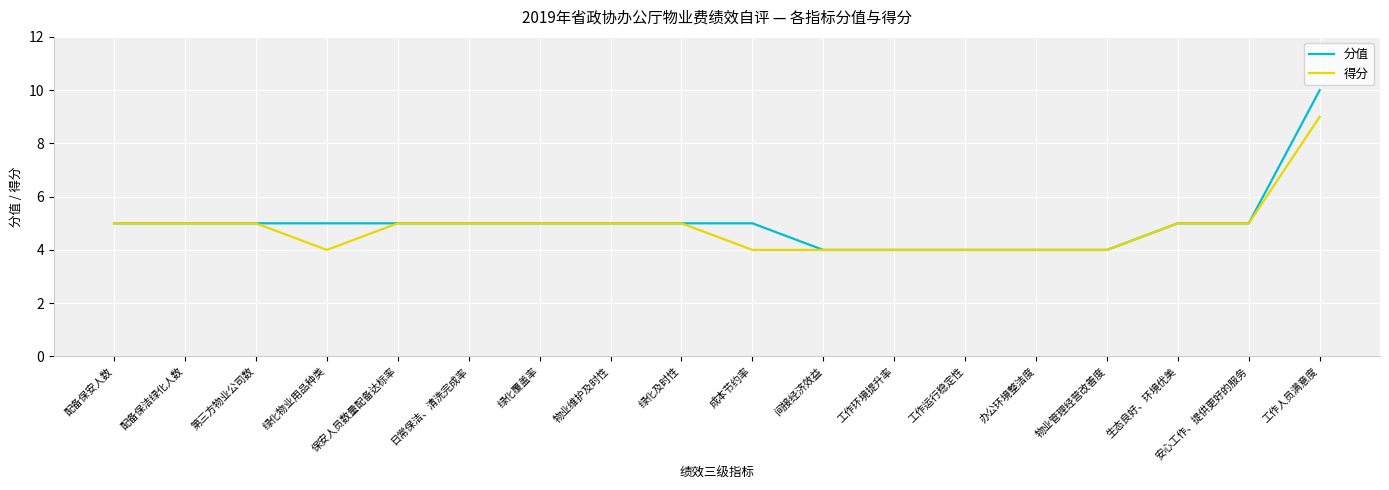

Is it true that 分值 equals 2 at 成本节约率?

False